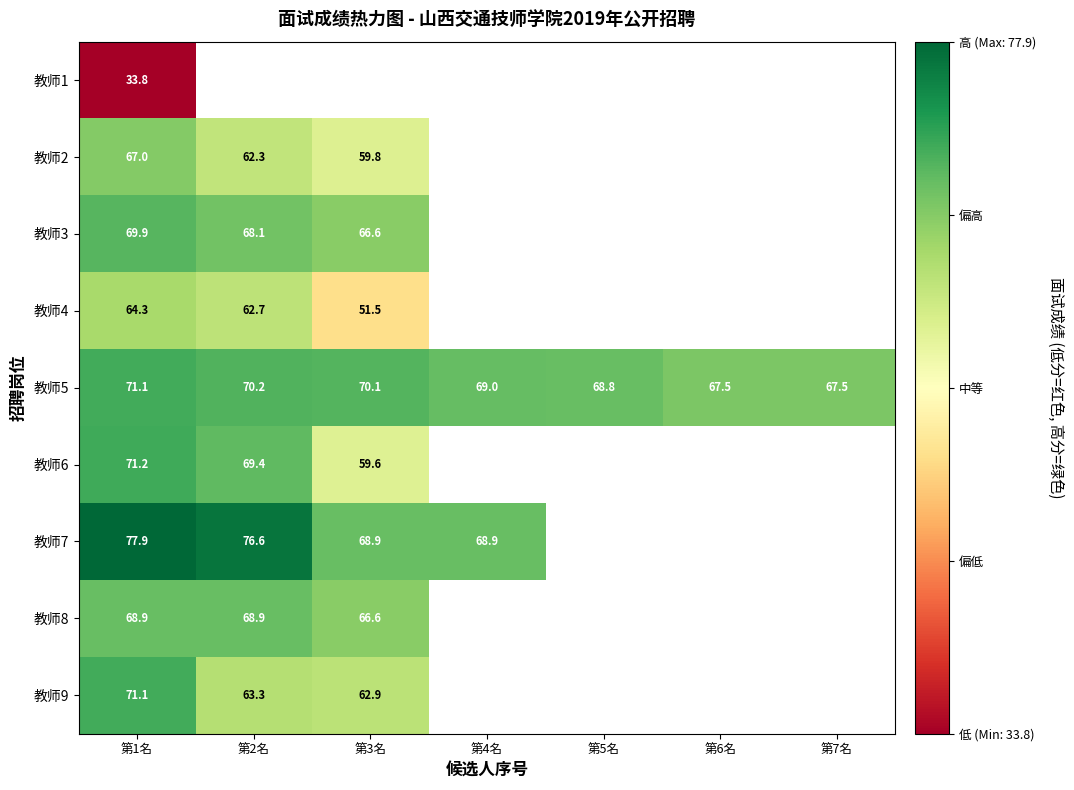

What is the smallest value displayed?

33.8